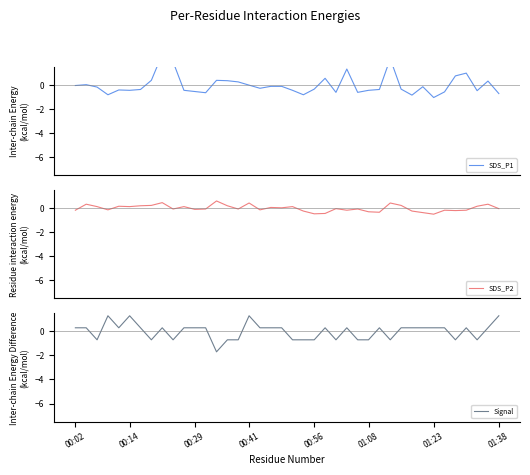

The value of Signal at 30 is 0.3. True or false?

True